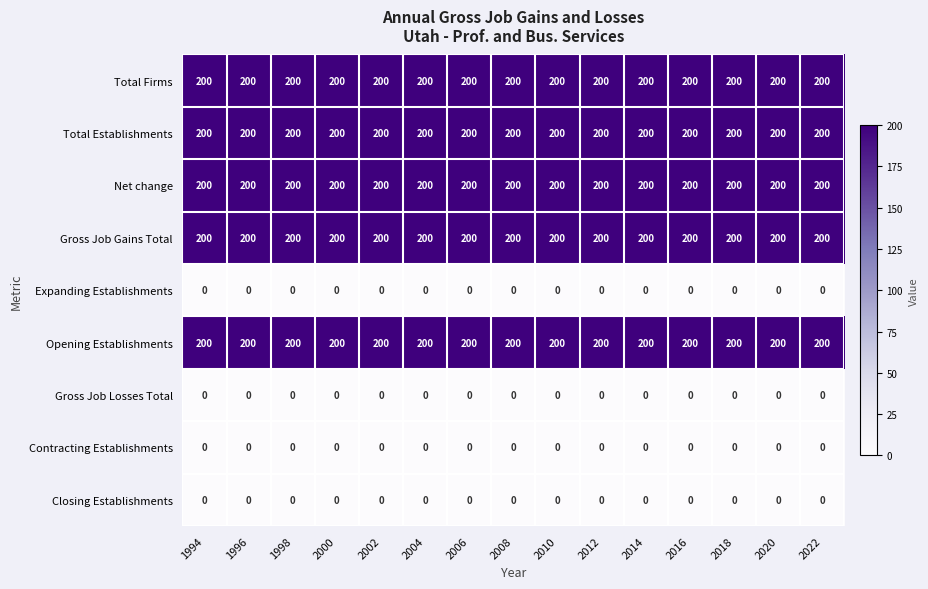

What is the total value across all series at 2016?

1000